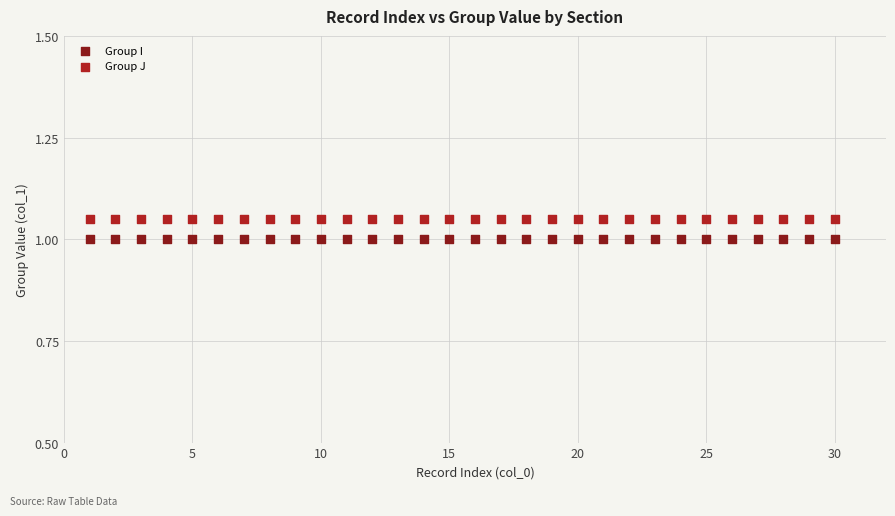

What are all the series names shown in the legend?

Group I, Group J